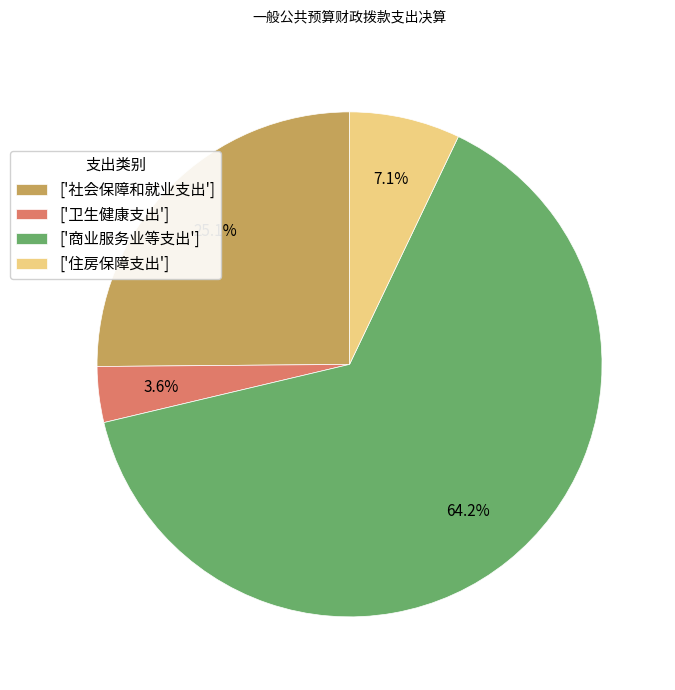

Combined, do ['商业服务业等支出'] and ['社会保障和就业支出'] account for over 50%?

Yes